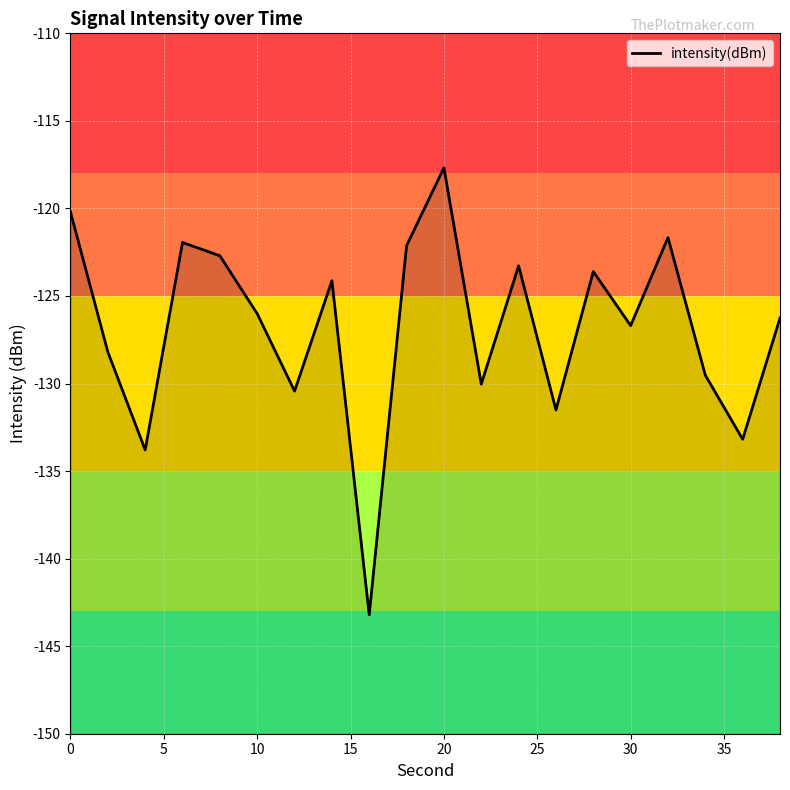

What value does the data have at 30?

-126.7